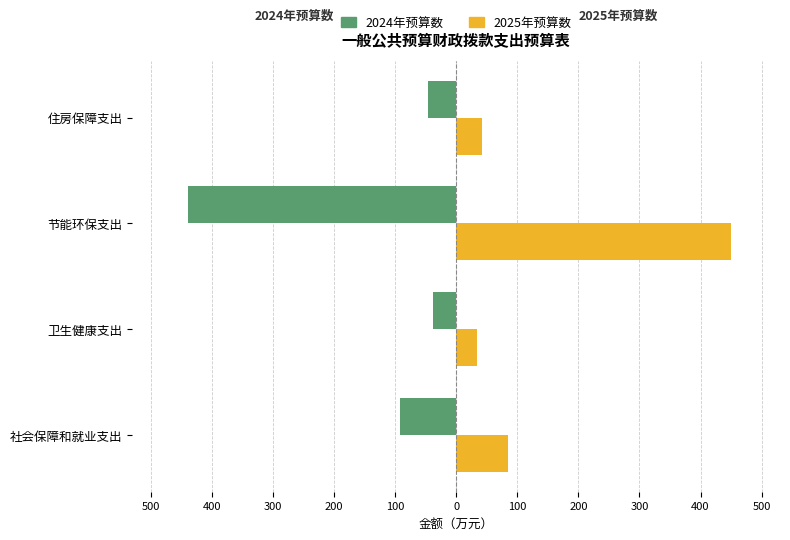

Rank the series by their average value, from lowest to highest.

2024年预算数, 2025年预算数